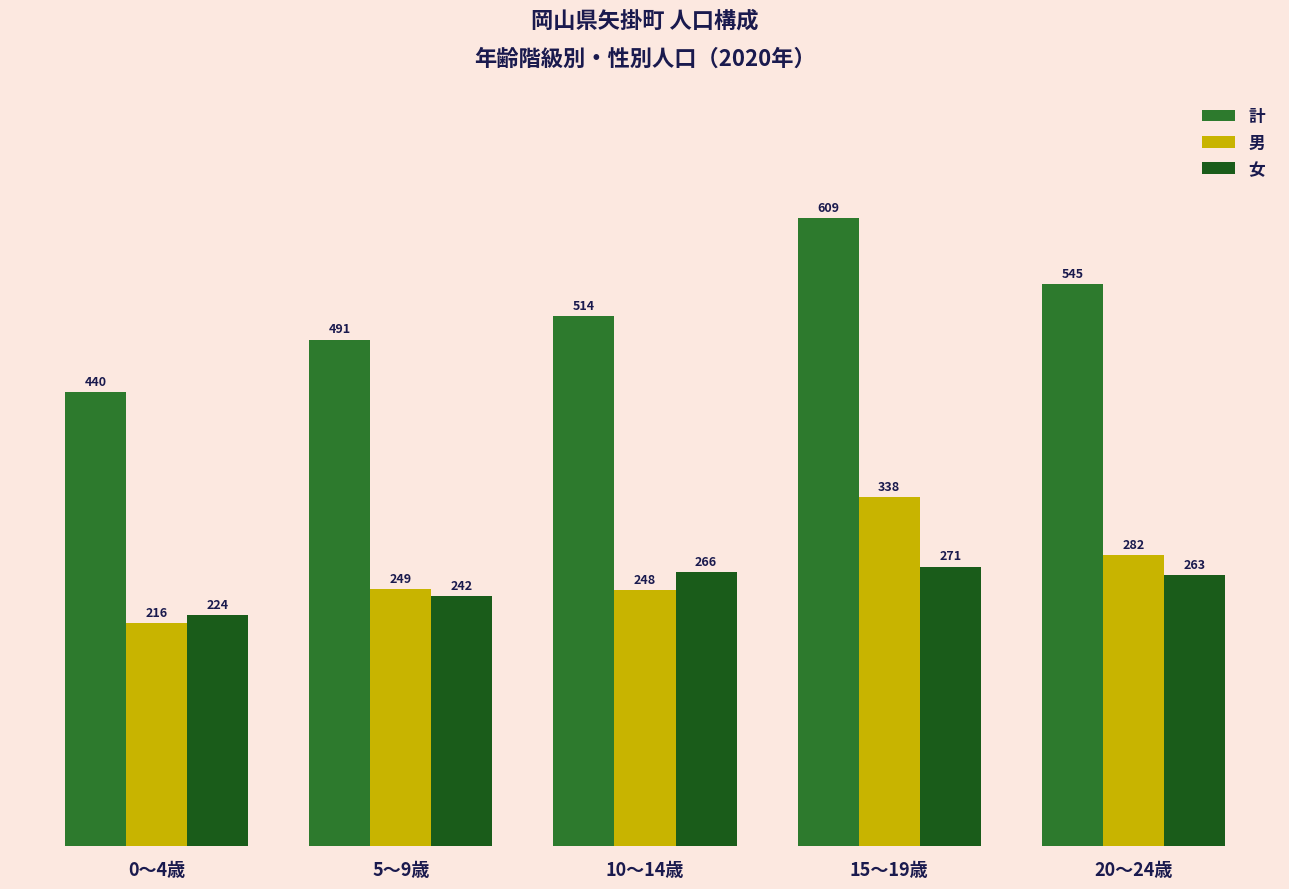

Which series has the widest spread of values?

計